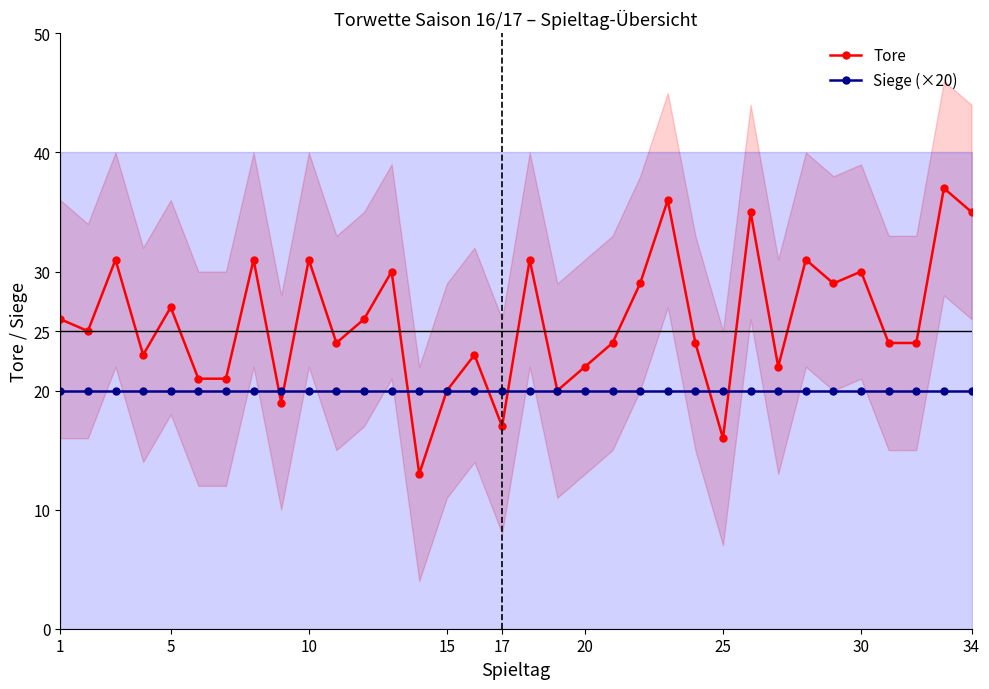

What are all the series names shown in the legend?

Tore, Siege (×20)